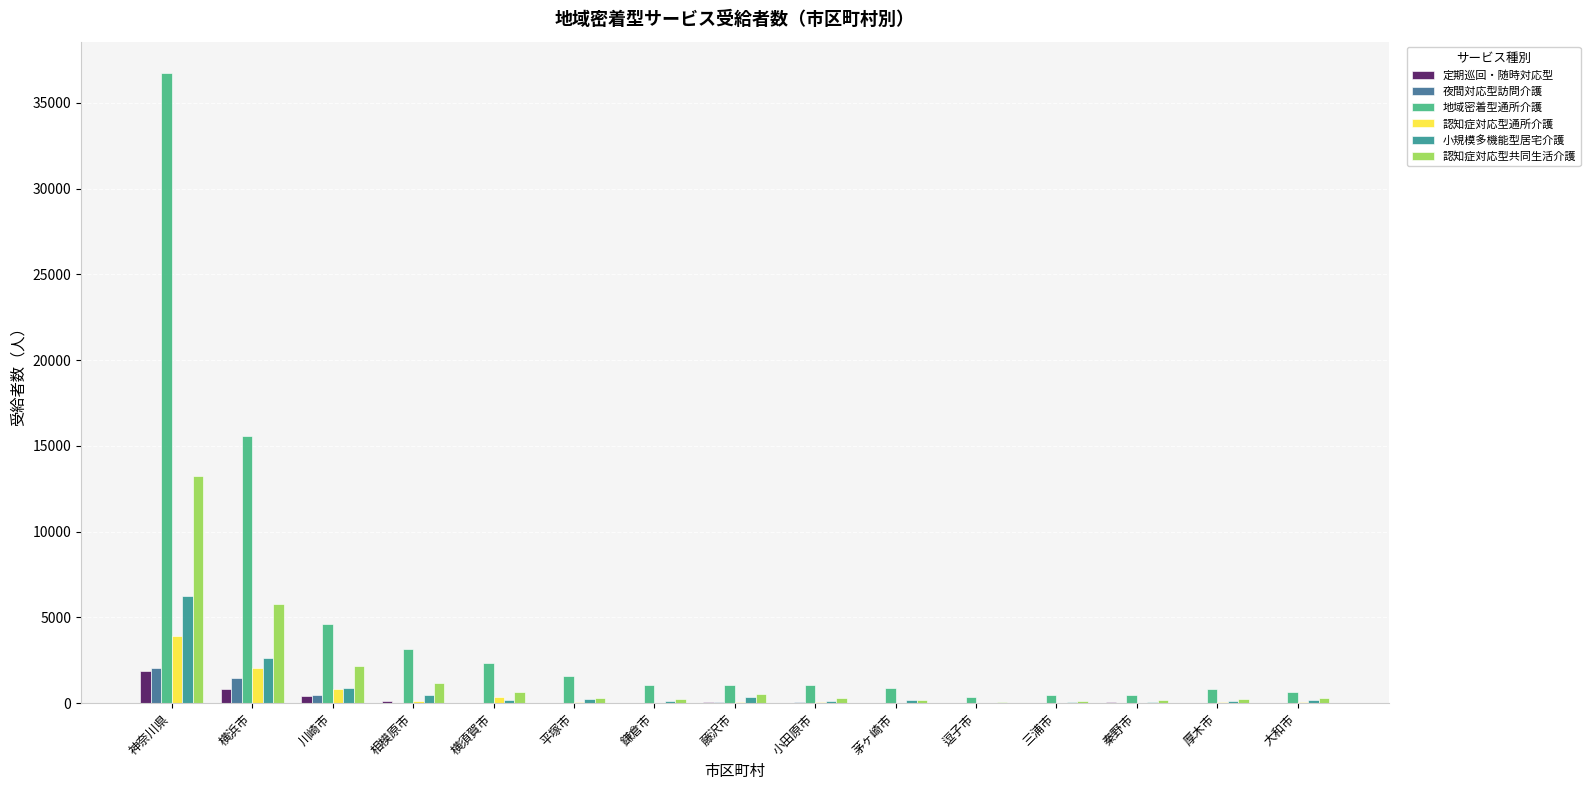

How many data points does each series have?

15